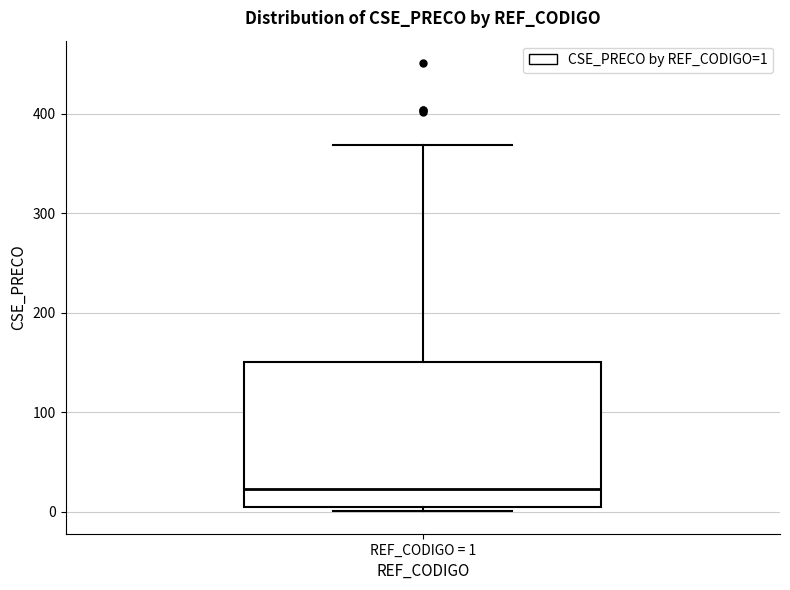

Transcribe this box plot: give where the median line is, the range the box spans, and where the two whiskers end, as read against the y-axis. The values are not printed on the chart, so give them approximately, as read against the axis.

median 20, box 0 to 150, whiskers 0 (just below the box's lower edge) to 370